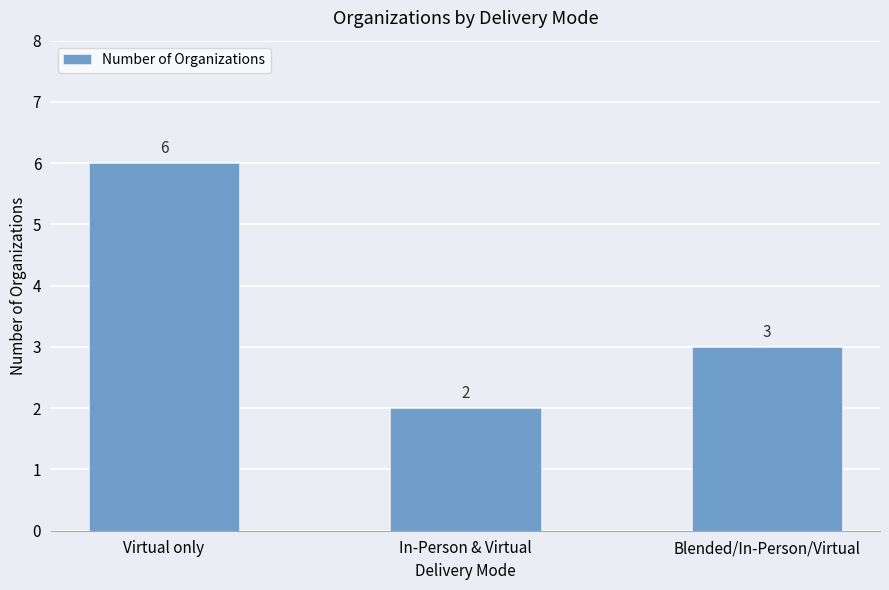

What is the change in value from In-Person & Virtual to Blended/In-Person/Virtual?

+1